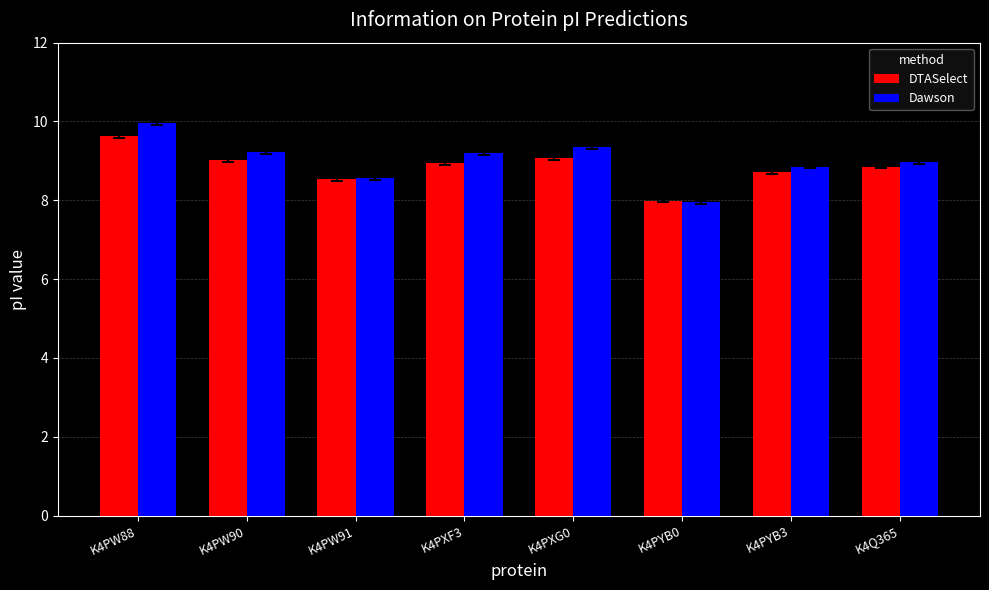

The value of Dawson at K4PYB0 is 11.6. True or false?

False